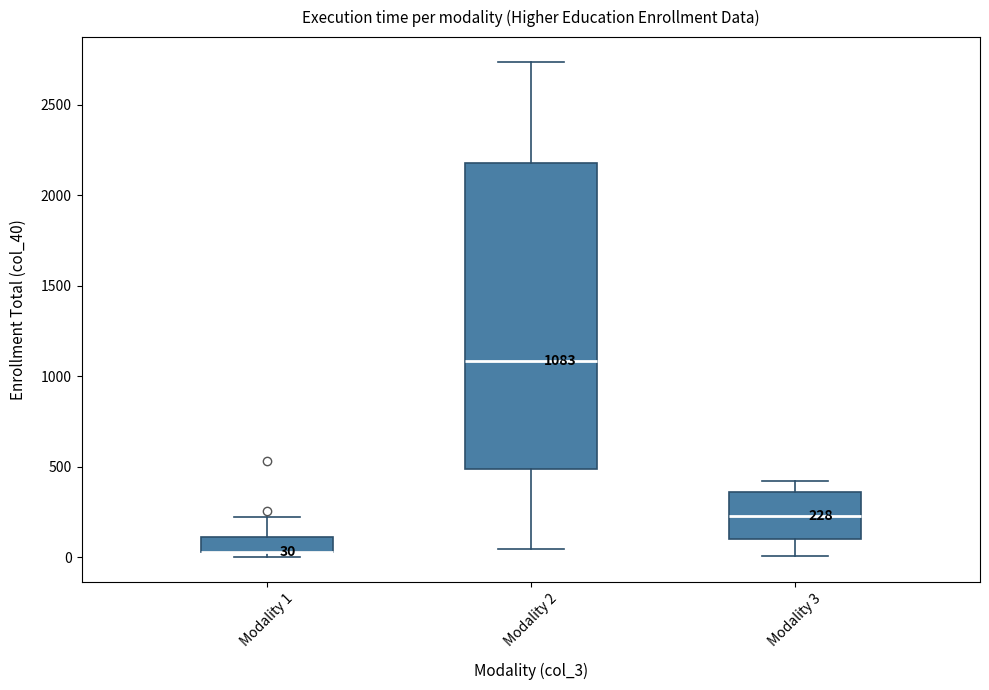

Which box is the tallest, from its lower edge to its upper edge?

Modality 2